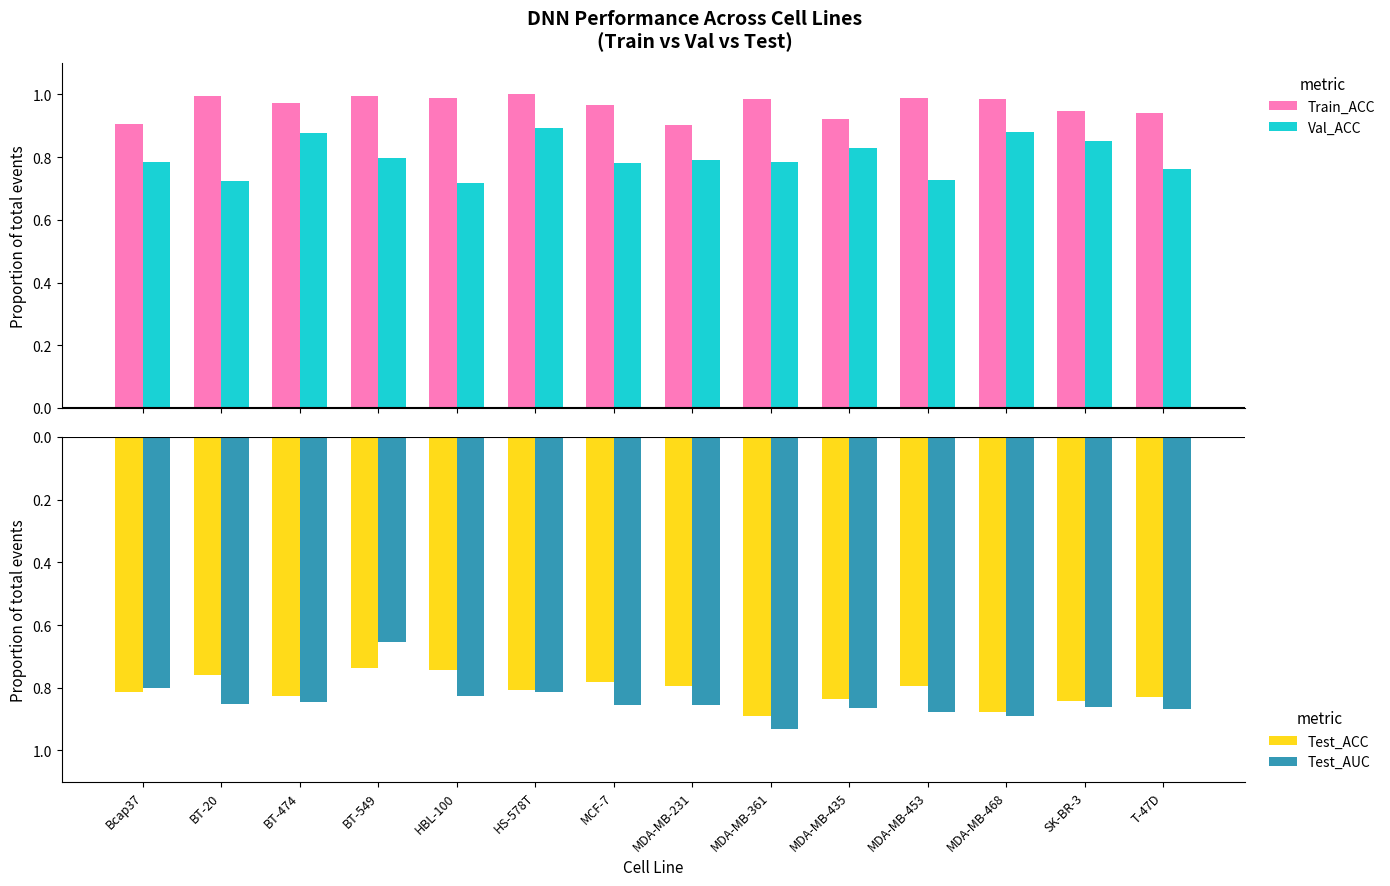

What are all the series names shown in the legend?

Train_ACC, Val_ACC, Test_ACC, Test_AUC